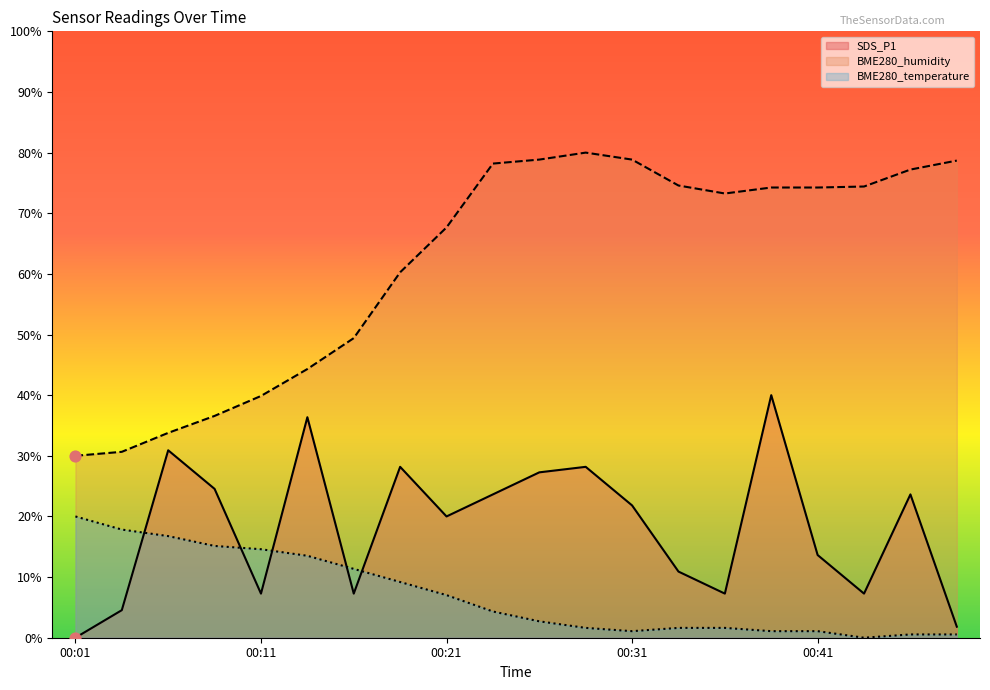

Which series has the largest total across all categories?

BME280_humidity